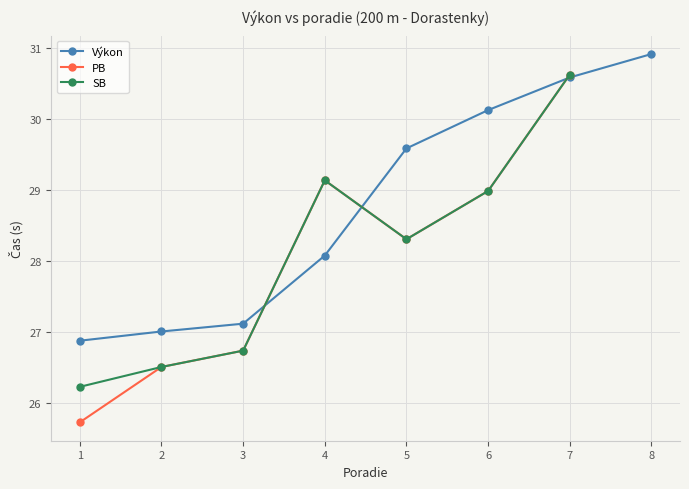

Where do Výkon and SB first cross each other?

3 and 4